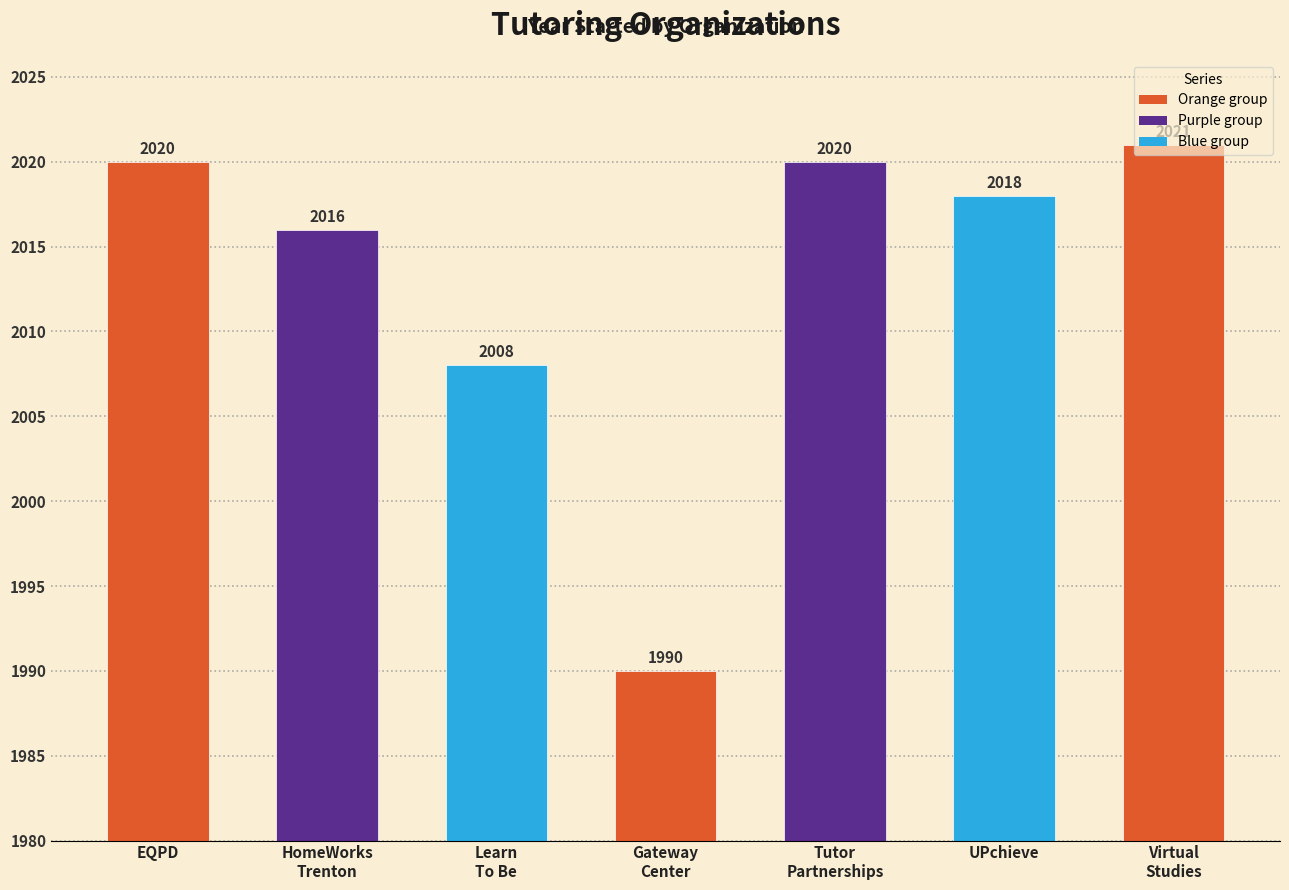

Which category has the highest value across all series?

Virtual
Studies